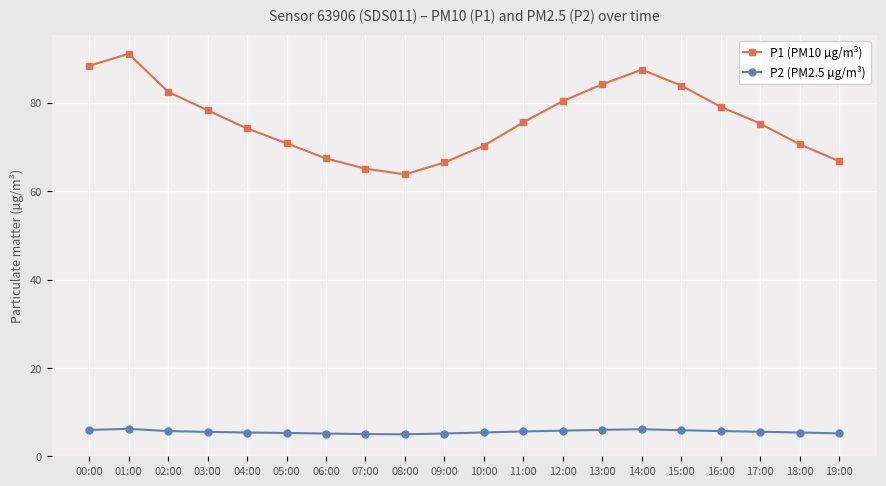

What is the sum of all P2 (PM2.5 µg/m³) values?

111.0